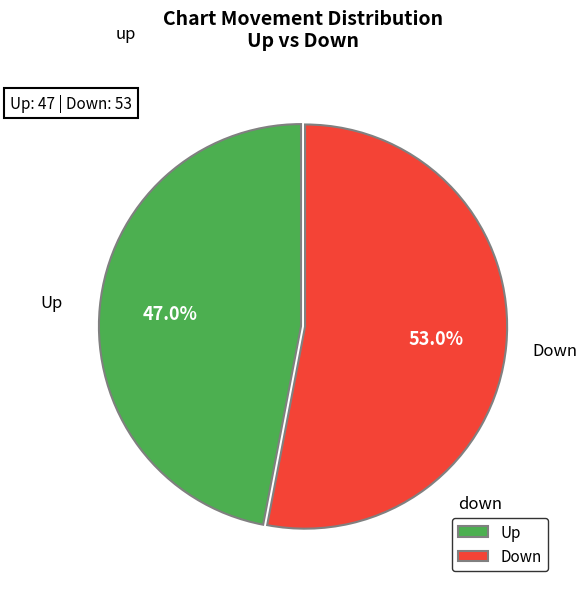

Combined, what portion of the pie is Up and Down?

100.0%